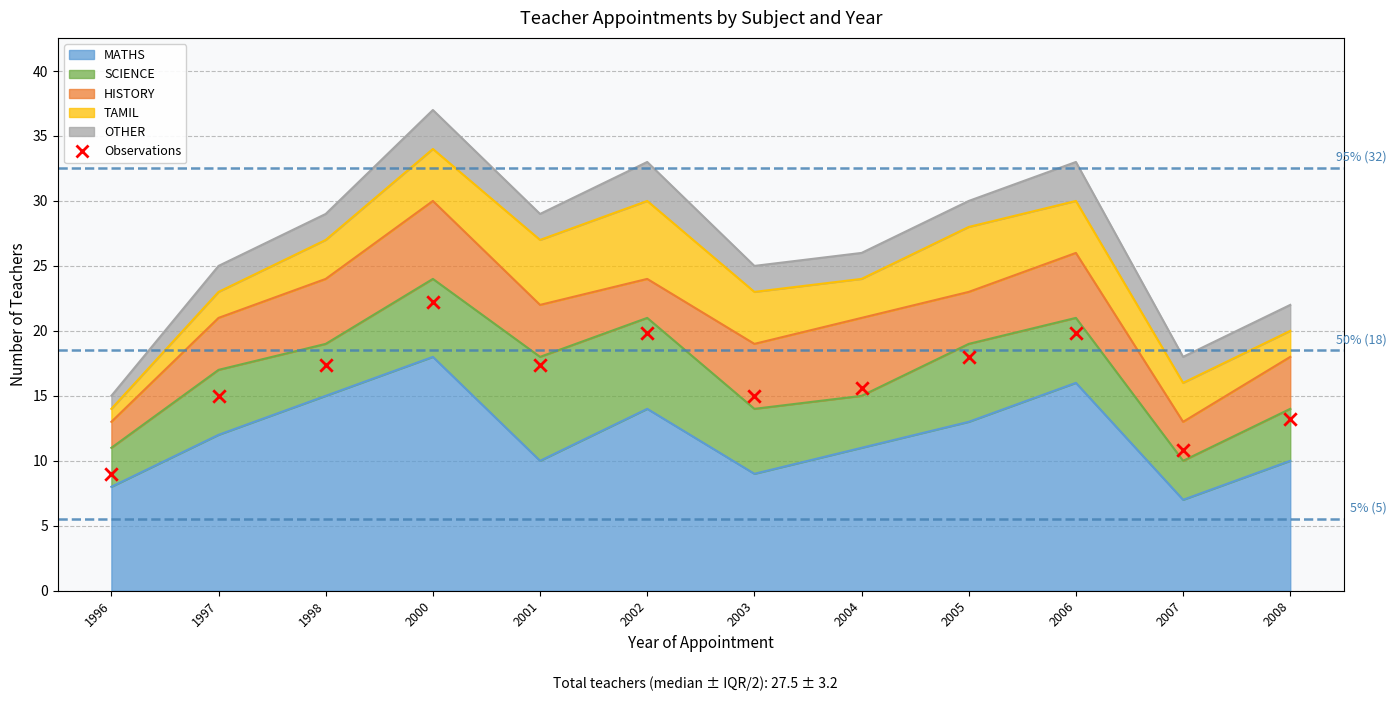

What is the change in value from 2002 to 2003?

-4.8